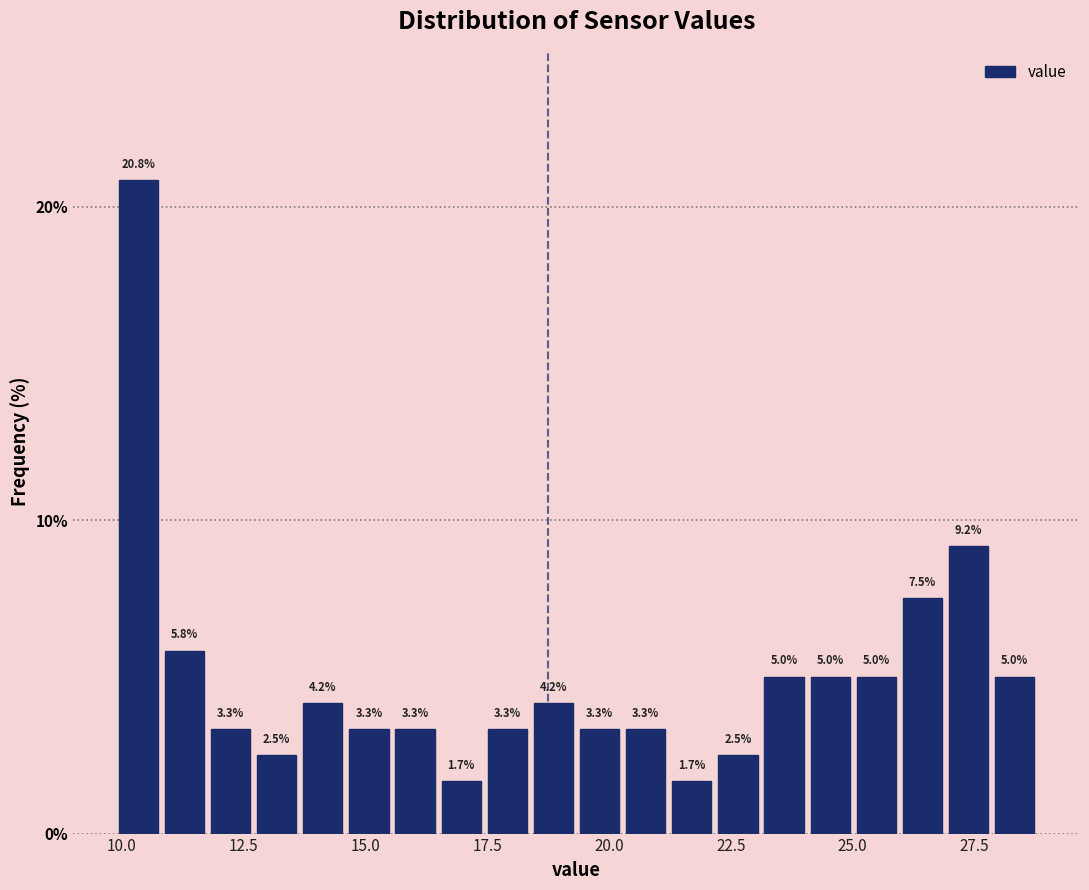

Read against the x-axis, roughly where is the centre of the tallest bar?

10.5